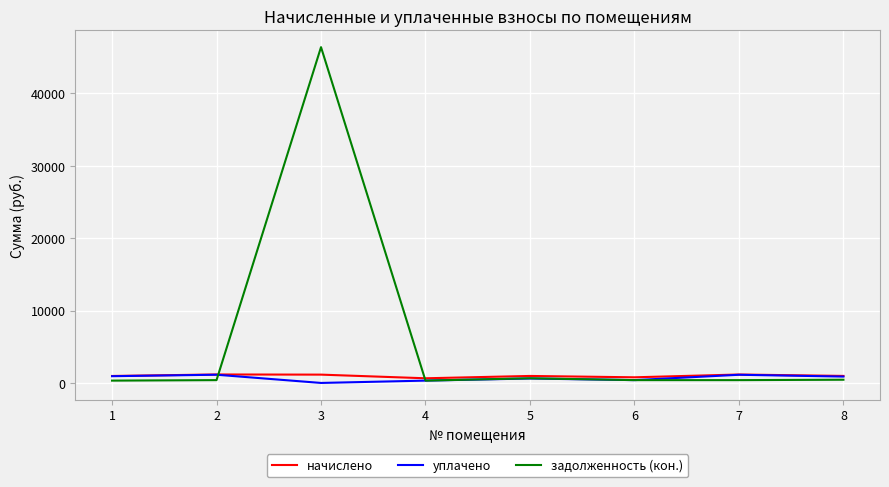

Which series has the largest range (max minus min)?

задолженность (кон.)